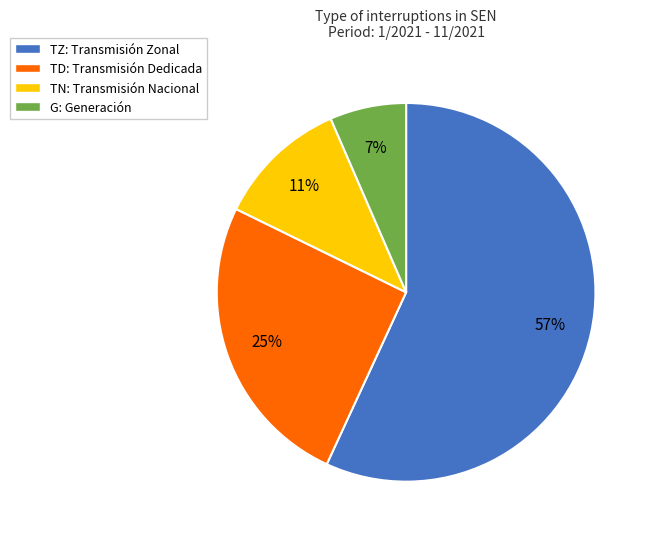

To the nearest percent, what percentage of the pie is TZ: Transmisión Zonal?

57%